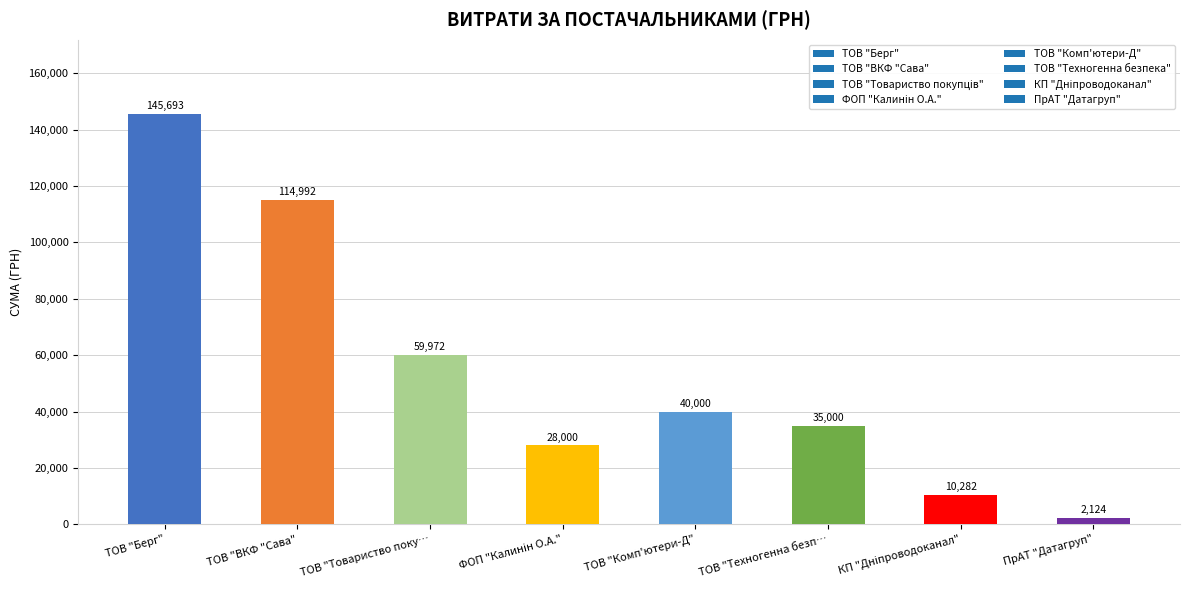

How many values are below 40000?

4